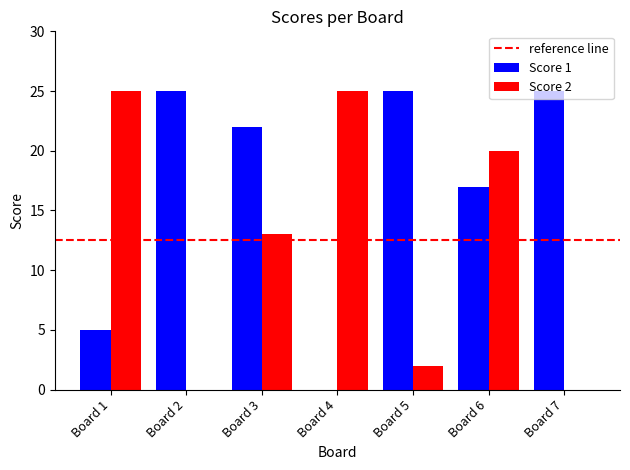

At which label does Score 2 first exceed 13?

Board 1